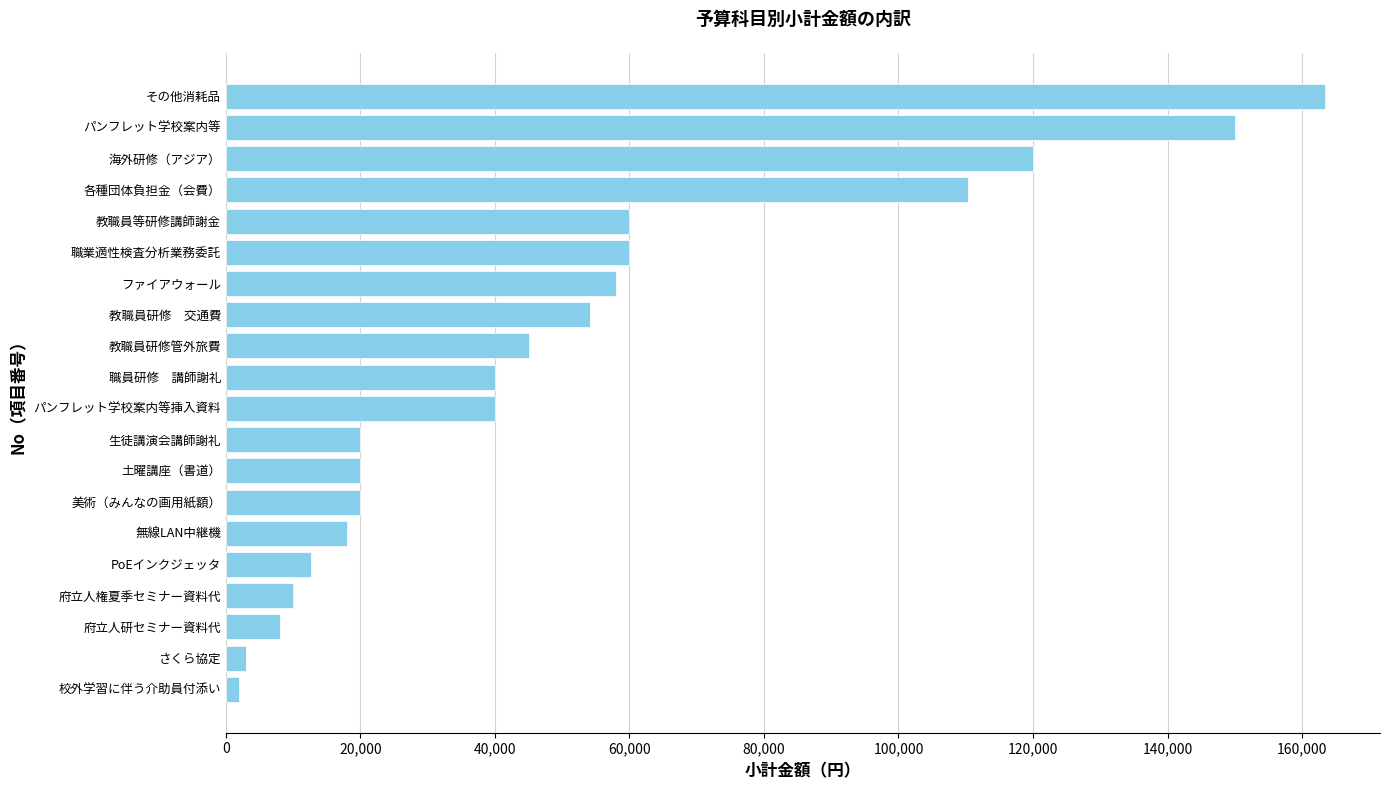

What is the difference between the maximum and minimum values?

161420